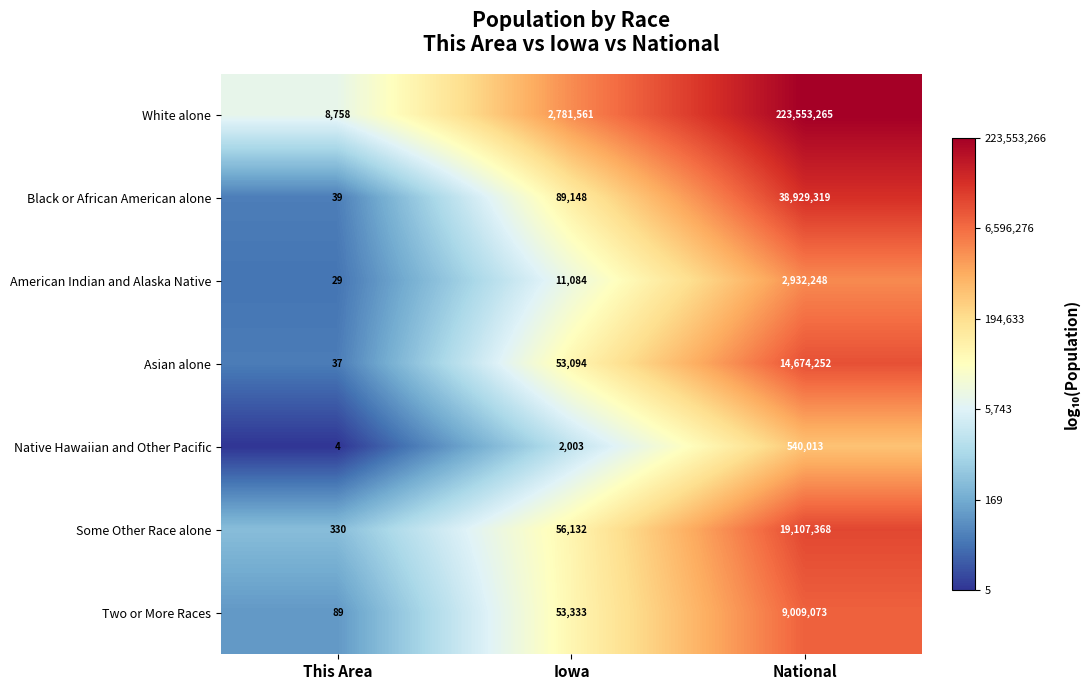

What is the difference between the White alone values at This Area and Iowa?

2772803